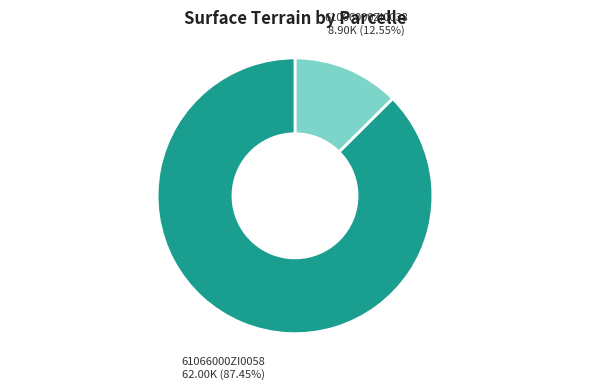

How many slices are in this pie chart?

2